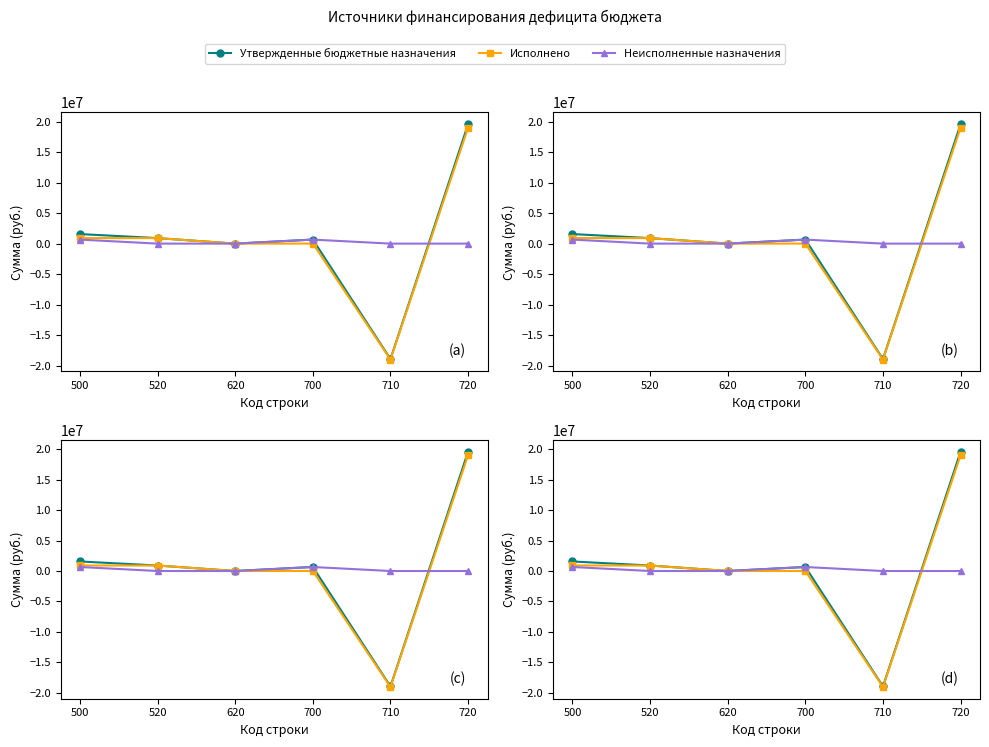

What is the average value of the Утвержденные бюджетные назначения series?

632982.7